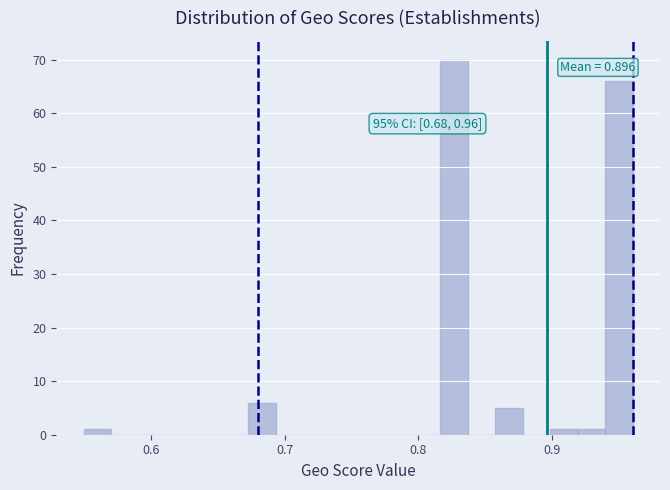

Read against the x-axis, roughly where is the centre of the tallest bar?

0.83